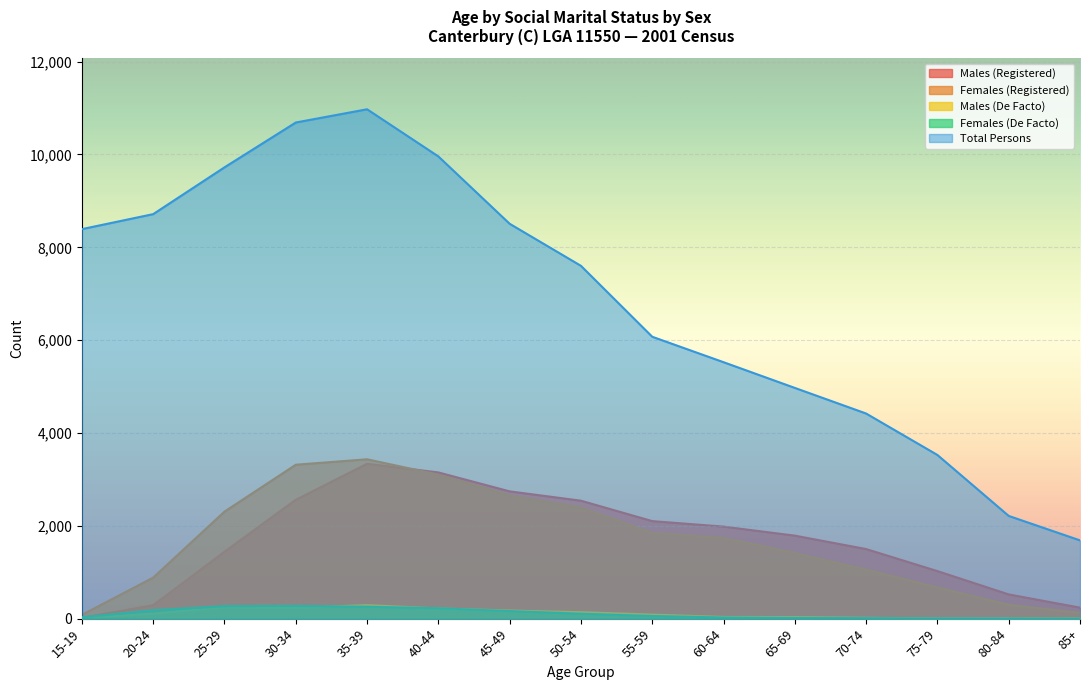

True or false: Total Persons and Females (Registered) cross at least once.

False